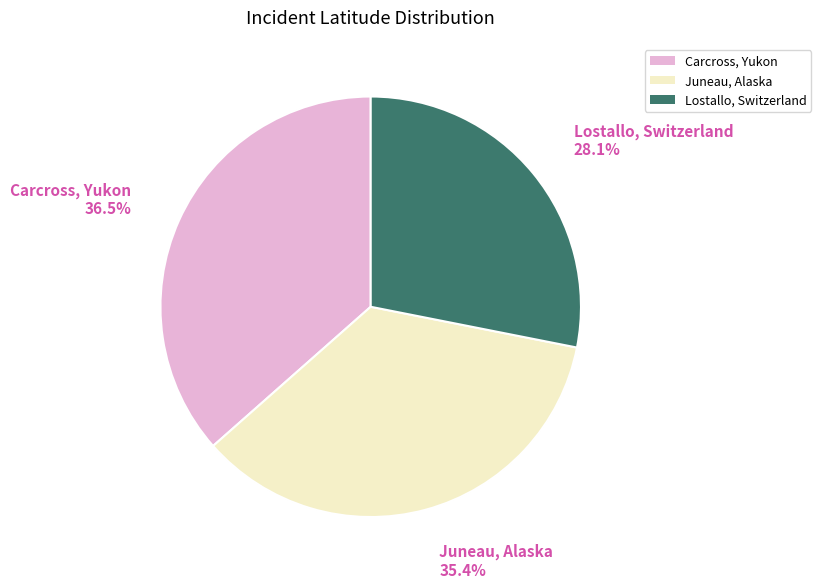

Approximately how many times larger is the value at Juneau, Alaska compared to Lostallo, Switzerland?

1.3